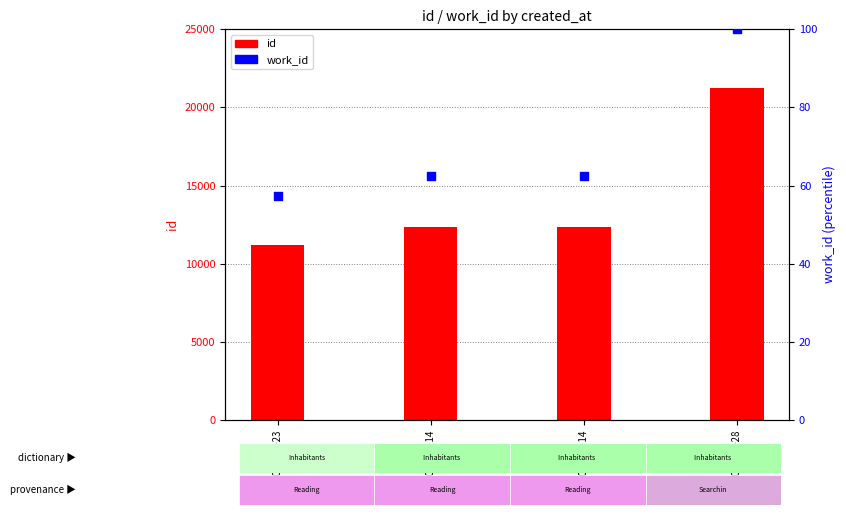

Which series has the widest spread of Y values?

id